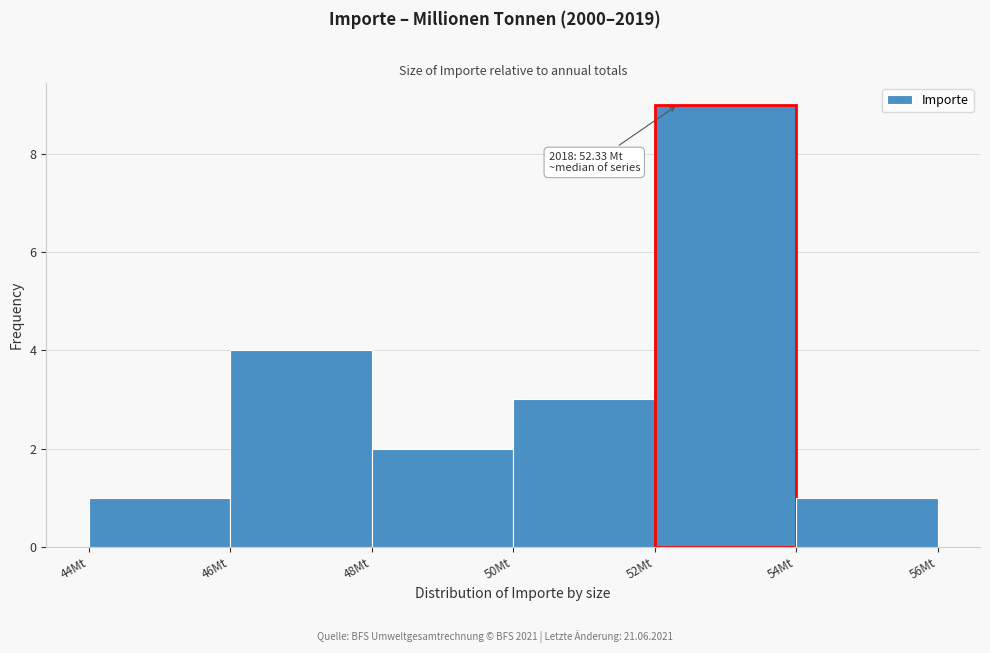

Which range on the x-axis has the tallest bar?

52 to 54